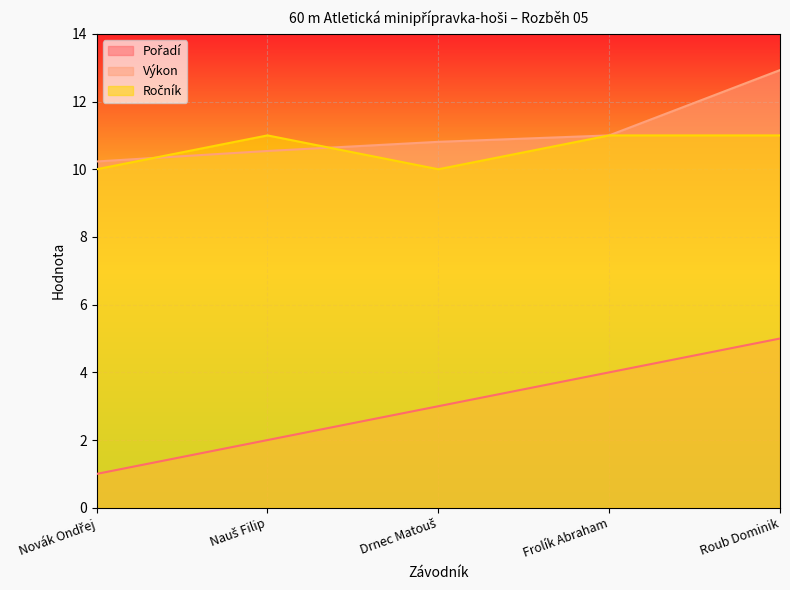

What is the label of the 5th point from the right?

Novák Ondřej